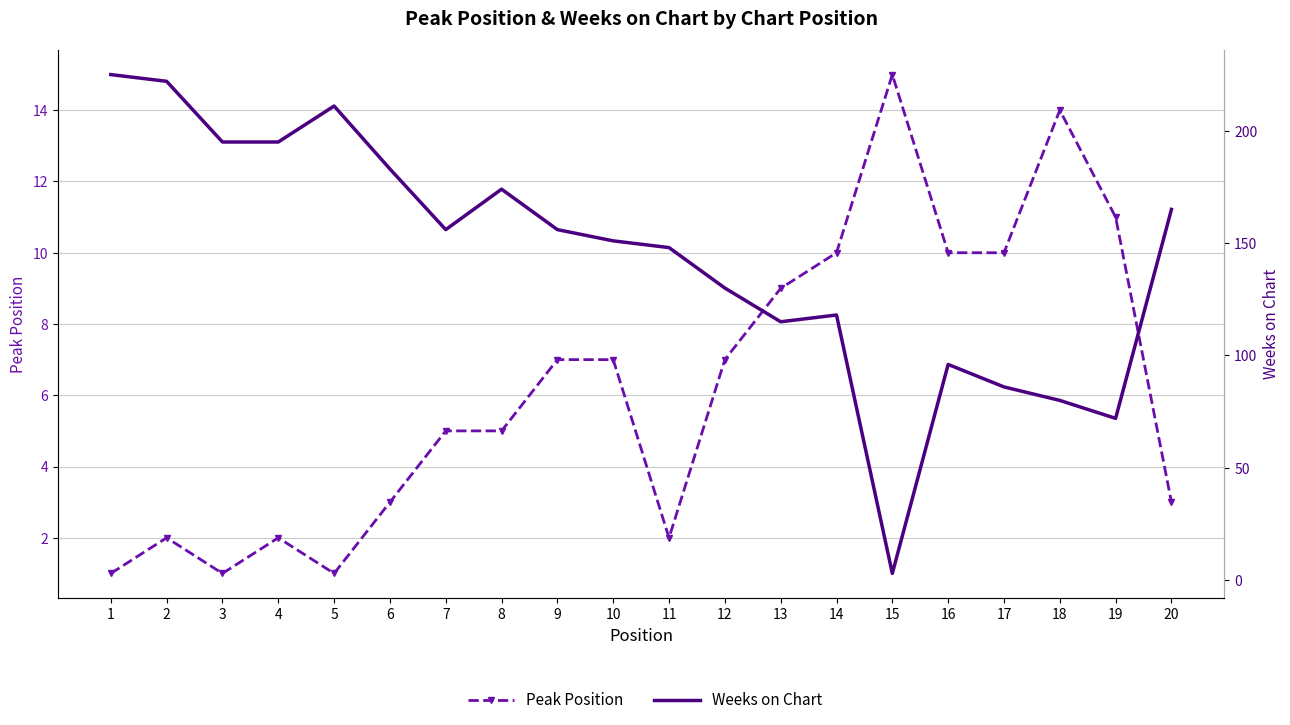

Is the value of Weeks on Chart at 2 greater than the value of Peak Position at 5?

Yes